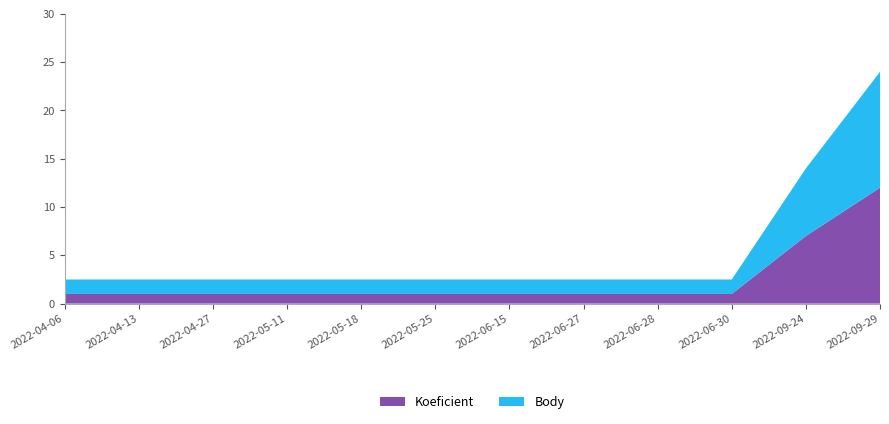

The Koeficient series shows 1.0 at 2022-04-27. True or false?

True